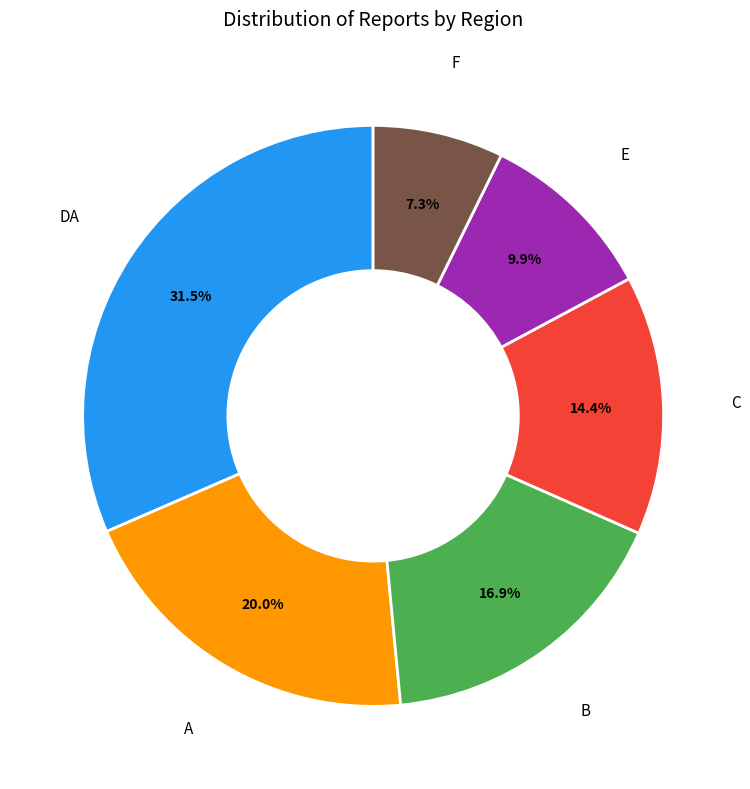

What is the ratio of the value at C to the value at F?

2.0